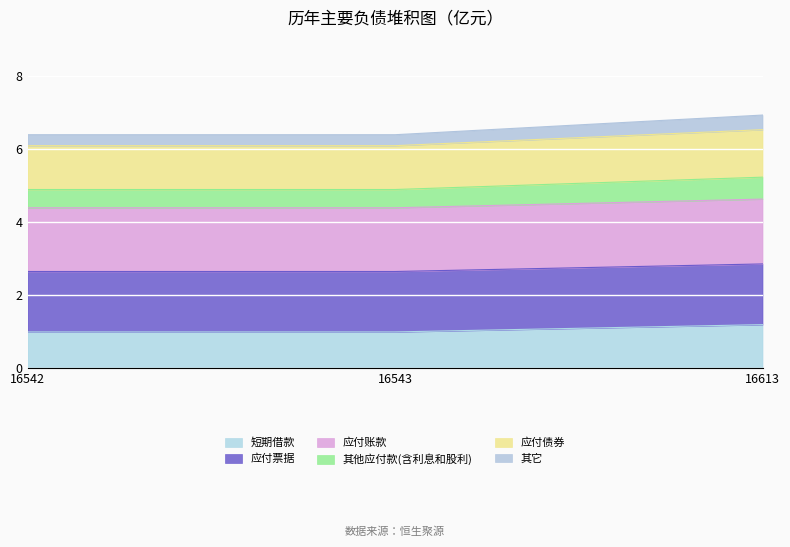

Rank the categories by id value from lowest to highest.

16542, 16543, 16613